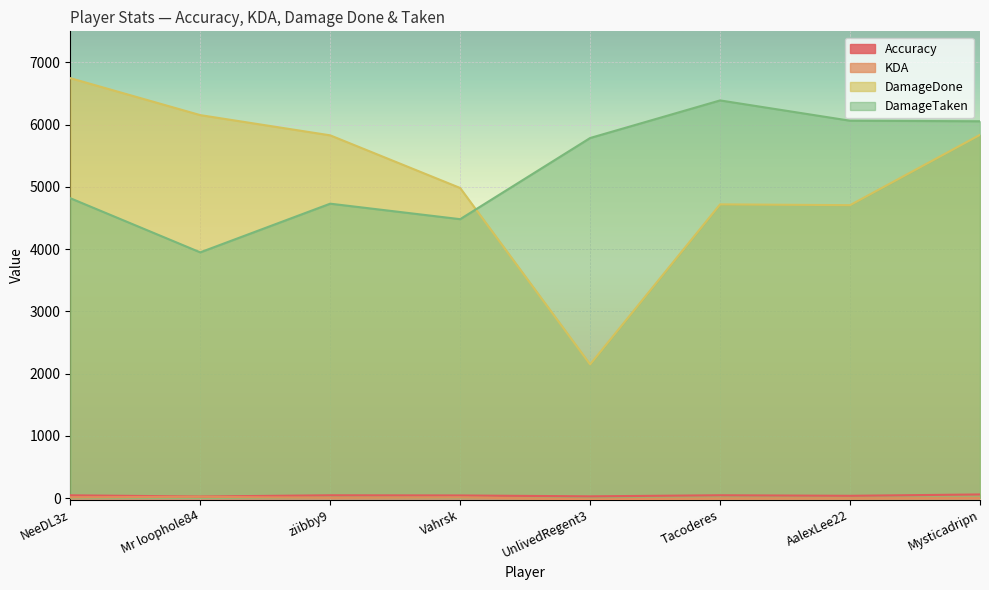

Which series ends up on top after the final intersection of DamageDone and DamageTaken?

DamageTaken